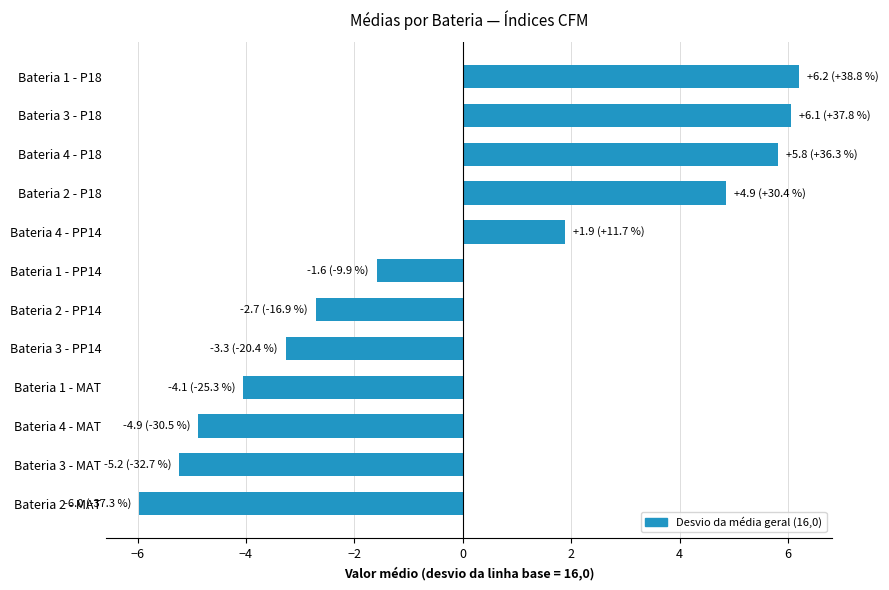

Rank the categories by value from highest to lowest.

Bateria 1 - P18, Bateria 3 - P18, Bateria 4 - P18, Bateria 2 - P18, Bateria 4 - PP14, Bateria 1 - PP14, Bateria 2 - PP14, Bateria 3 - PP14, Bateria 1 - MAT, Bateria 4 - MAT, Bateria 3 - MAT, Bateria 2 - MAT